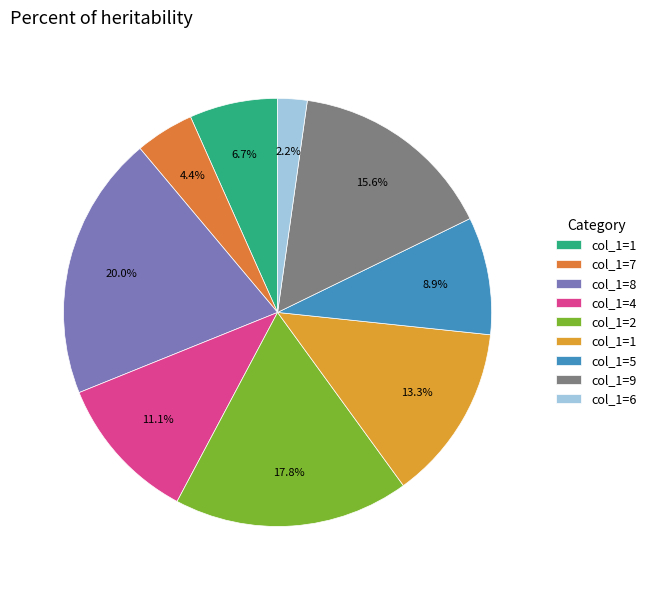

What is the largest slice in the pie chart?

8